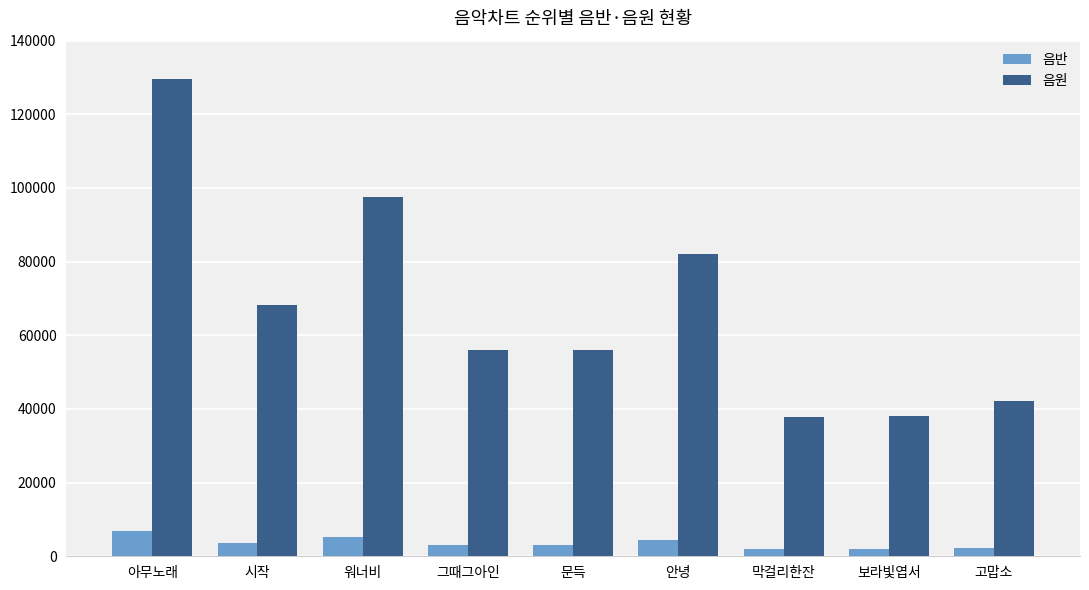

Is the value of 음원 at 워너비 greater than the value of 음반 at 보라빛엽서?

Yes